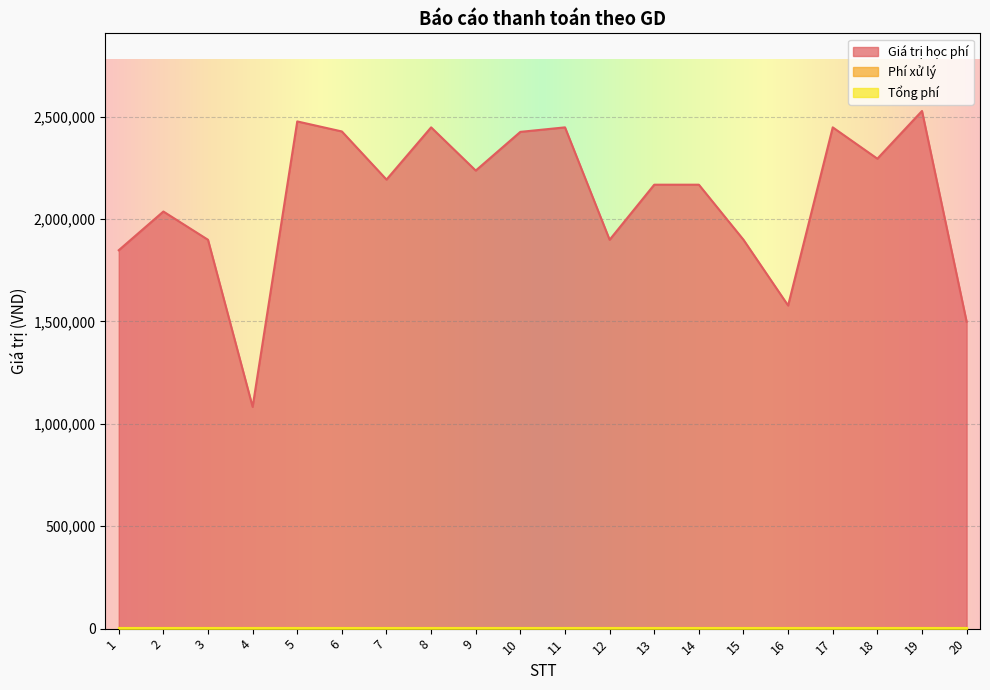

Rank the series at 10 from lowest to highest value.

Phí xử lý, Tổng phí, Giá trị học phí